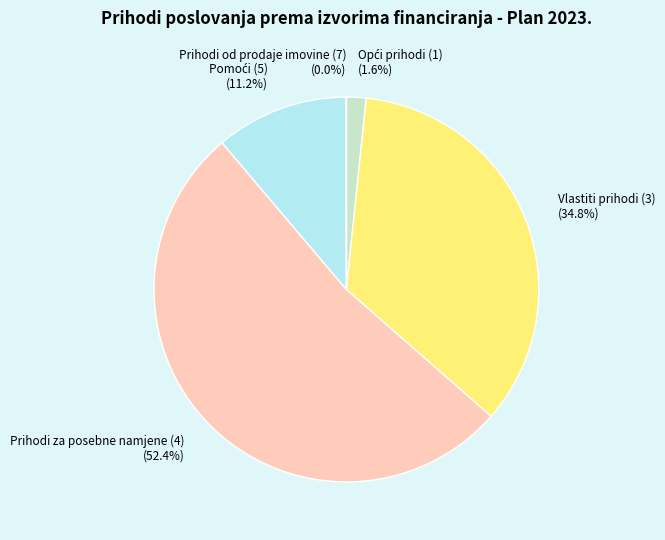

What is the total percentage of Vlastiti prihodi (3) (34.8%) and Prihodi za posebne namjene (4) (52.4%)?

87.2%